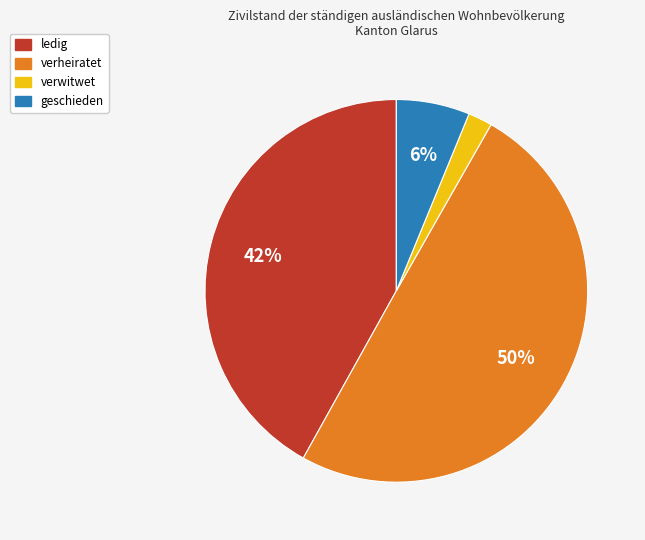

What percentage is the verwitwet slice, to the nearest percent?

2%